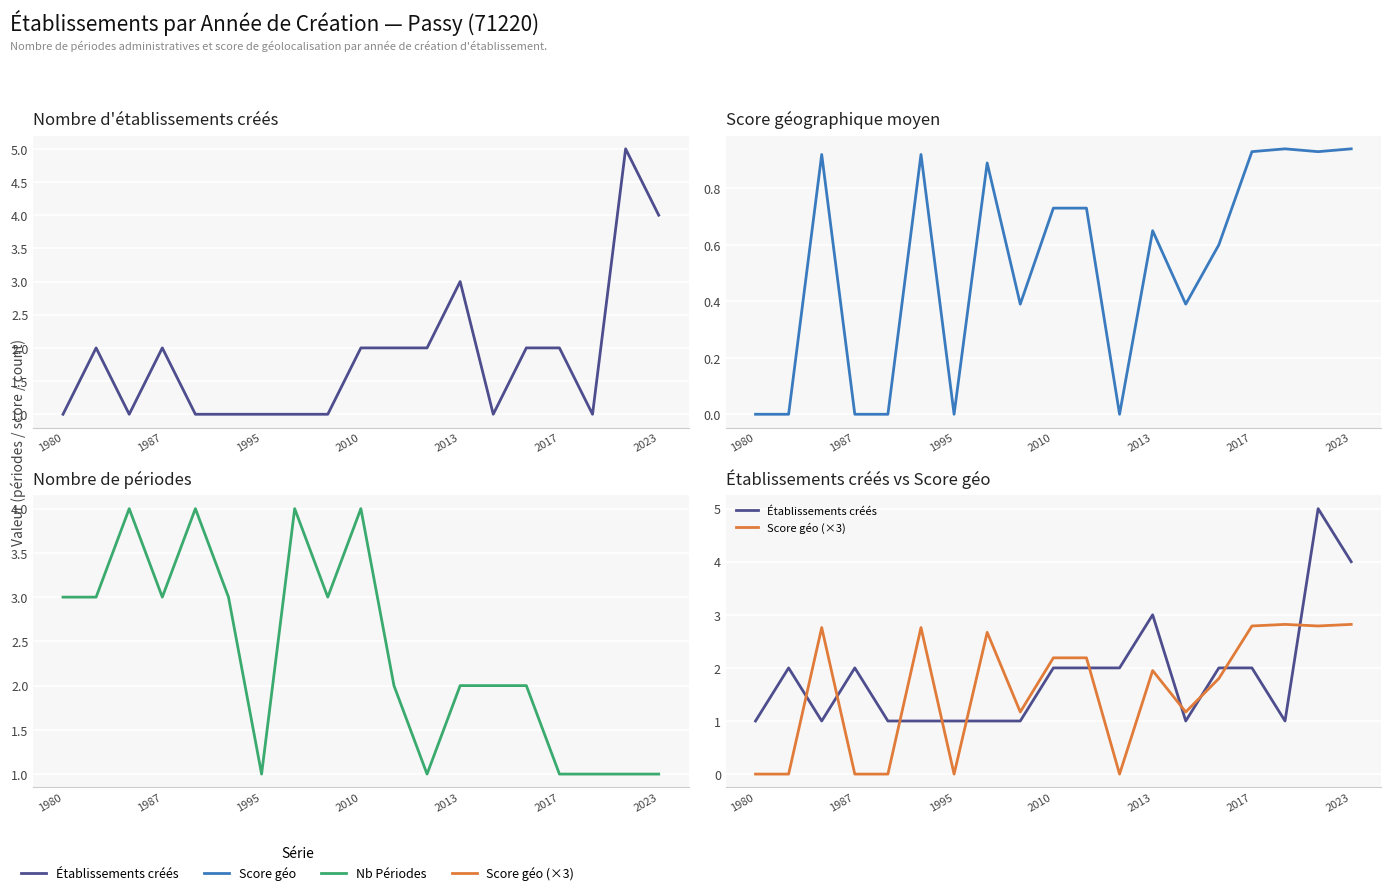

What is the difference between the second highest and minimum values in the Score géo (×3) series?

2.8